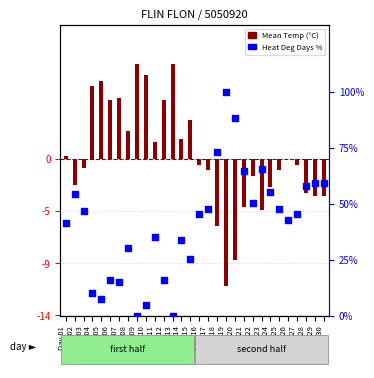

What is the total value across all series at Day 25?

47.0